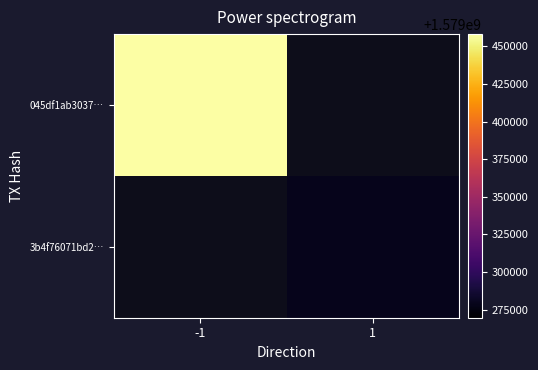

Is it true that 045df1ab3037… equals 1579458166.0 at -1?

True